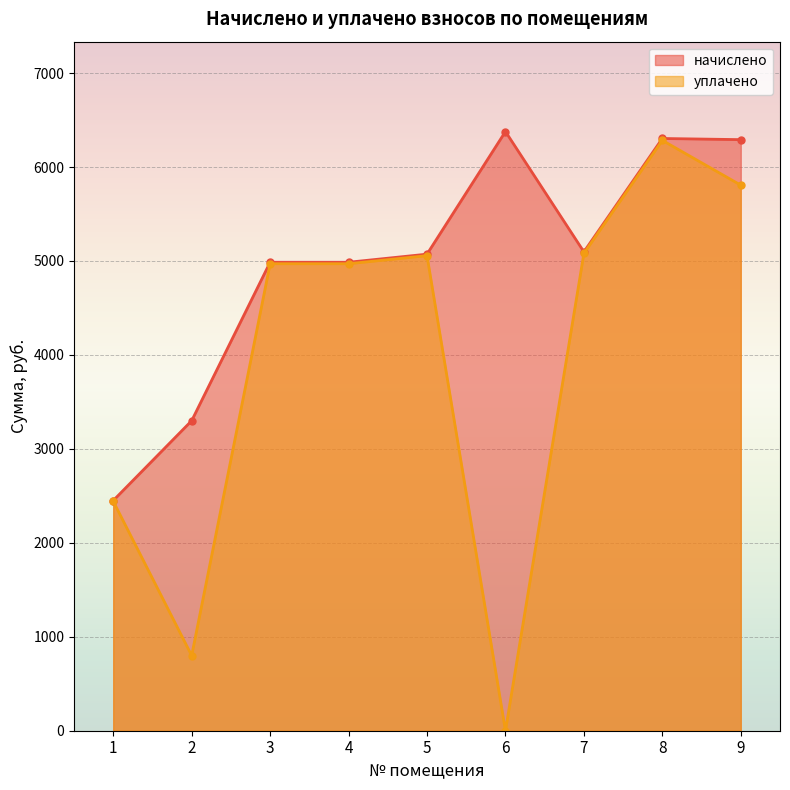

List the series in order of their peak value, highest first.

начислено, уплачено